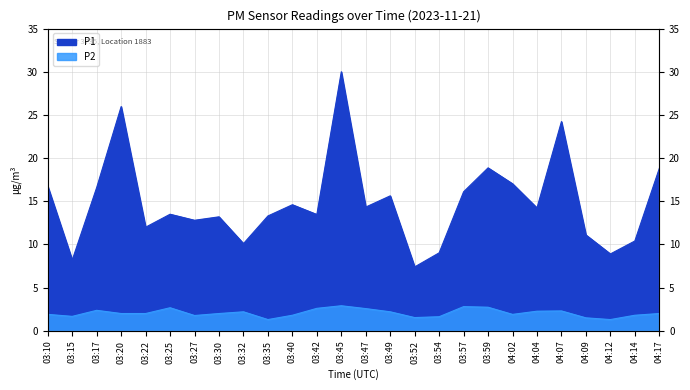

Reading left to right, transcribe all the data shown in this chart.

P1: 03:10=16.7	03:15=8.2	03:17=16.6	03:20=26.0	03:22=12.0	03:25=13.5	03:27=12.8	03:30=13.2	03:32=10.1	03:35=13.3	03:40=14.6	03:42=13.5	03:45=30.0	03:47=14.3	03:49=15.6	03:52=7.4	03:54=9.0	03:57=16.1	03:59=18.9	04:02=17.0	04:04=14.2	04:07=24.2	04:09=11.1	04:12=8.9	04:14=10.4	04:17=18.8
P2: 03:10=1.9	03:15=1.7	03:17=2.4	03:20=2.0	03:22=2.0	03:25=2.7	03:27=1.8	03:30=2.0	03:32=2.2	03:35=1.3	03:40=1.8	03:42=2.6	03:45=2.9	03:47=2.6	03:49=2.2	03:52=1.5	03:54=1.6	03:57=2.8	03:59=2.7	04:02=1.9	04:04=2.3	04:07=2.3	04:09=1.5	04:12=1.3	04:14=1.8	04:17=2.0